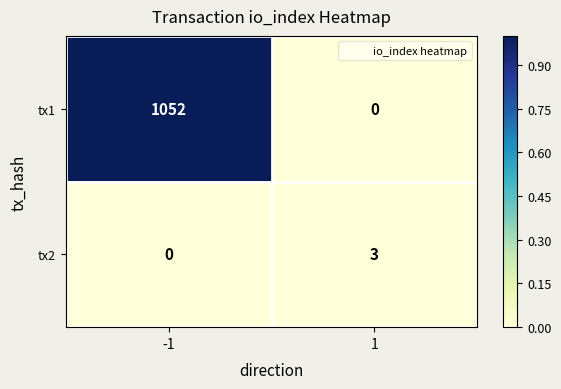

Reading left to right, what are all the values shown in this chart?

tx1: -1=1052	1=0
tx2: -1=0	1=3